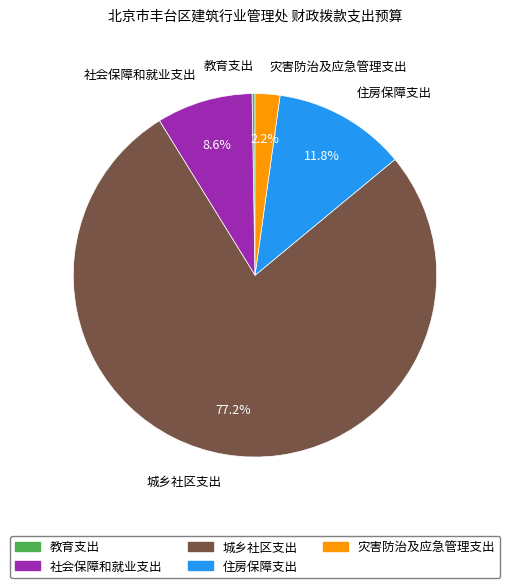

What portion of the pie excludes 住房保障支出?

88.2%